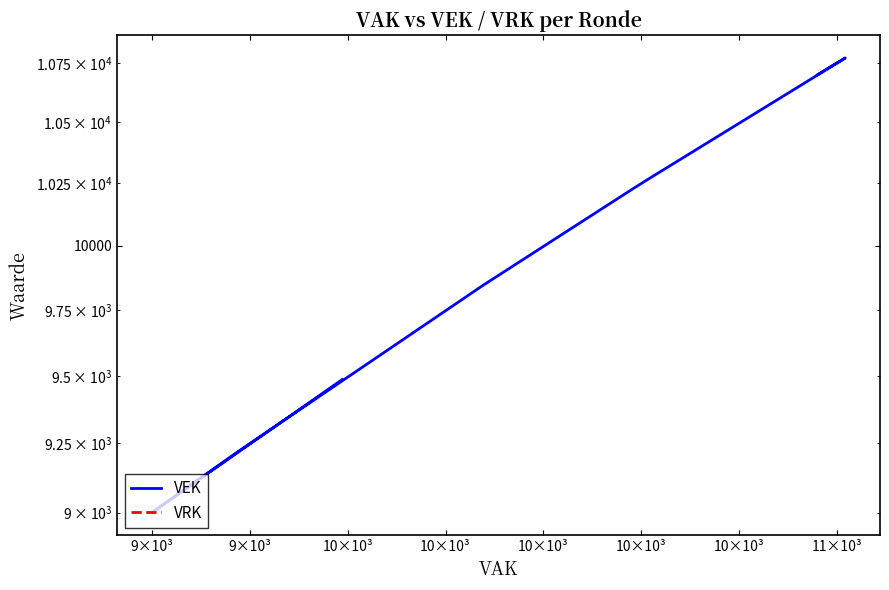

How many distinct data groups are displayed?

2